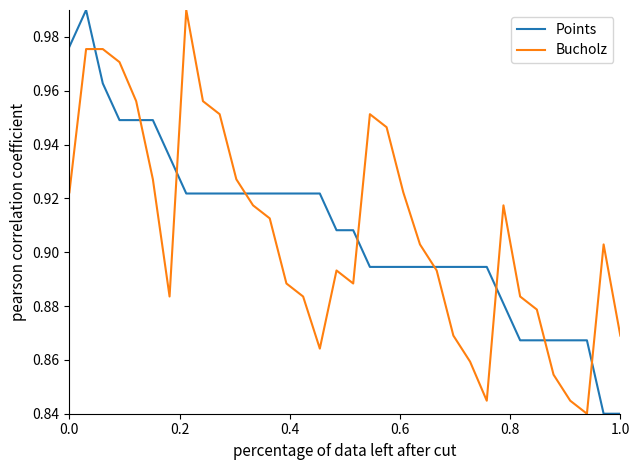

True or false: Bucholz has more than 2 points higher than both neighbors.

True